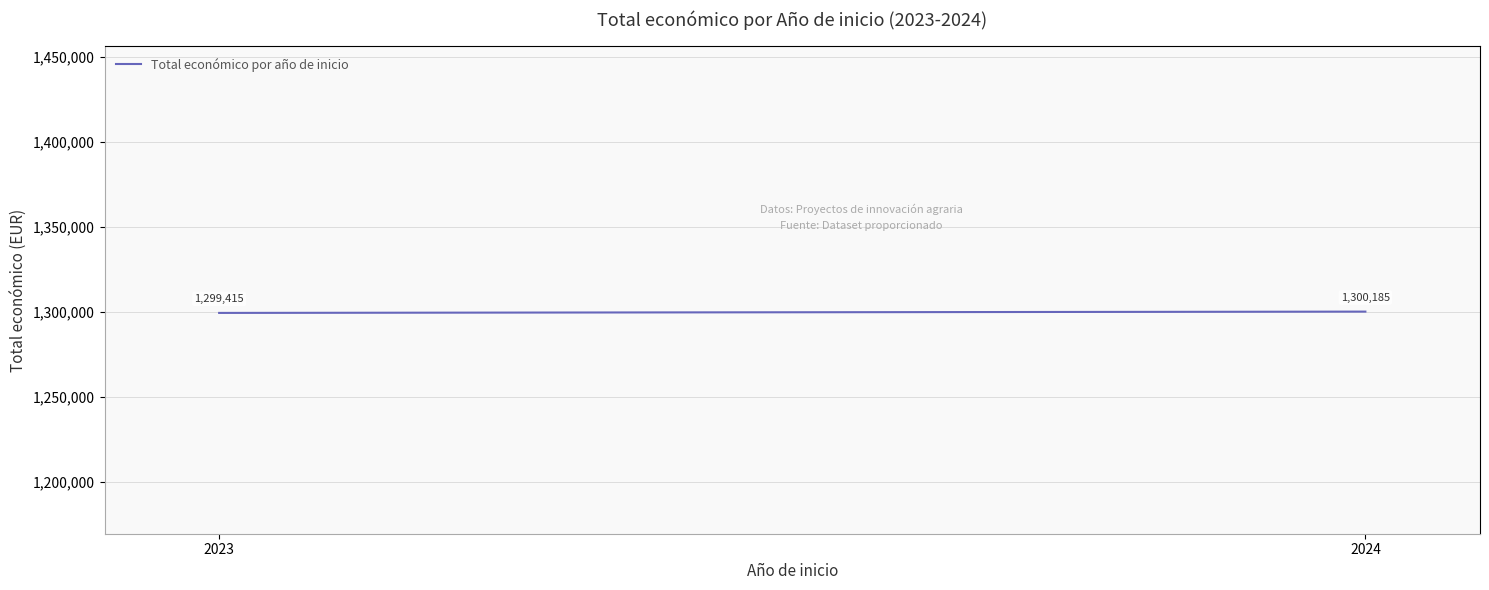

Reading right to left, list all the values displayed in this chart.

2024=1300185	2023=1299415